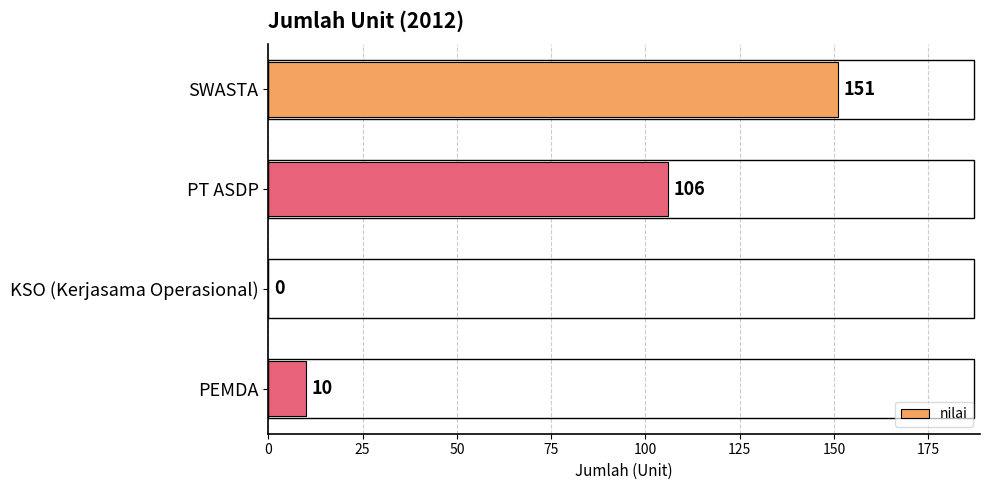

At which label is the value closest to 75?

PT ASDP